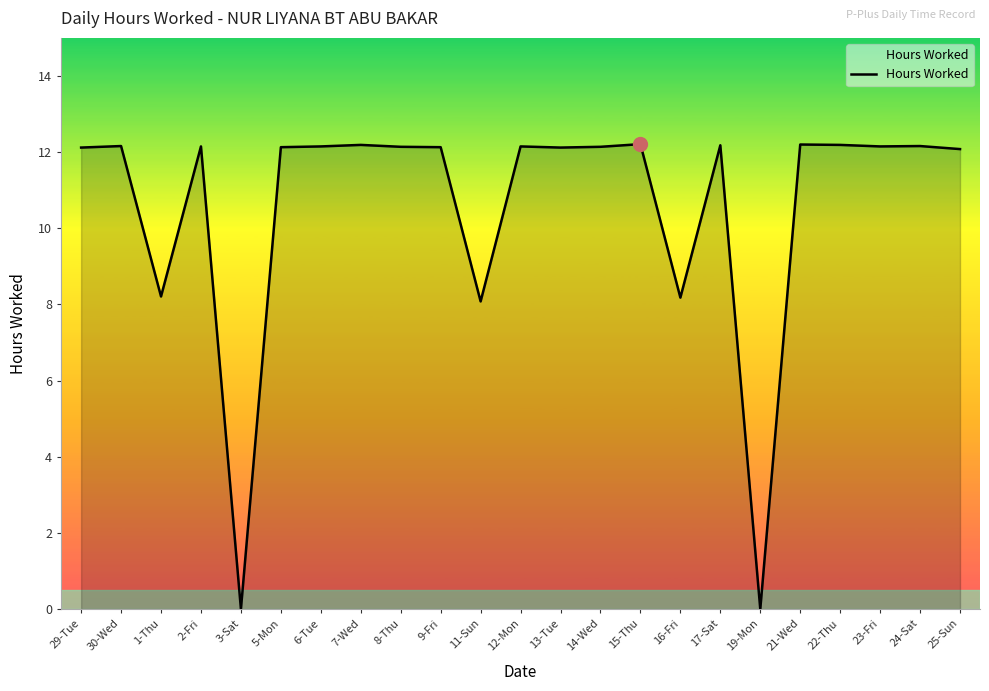

The chart shows a value of -7.0 at 19-Mon. True or false?

False